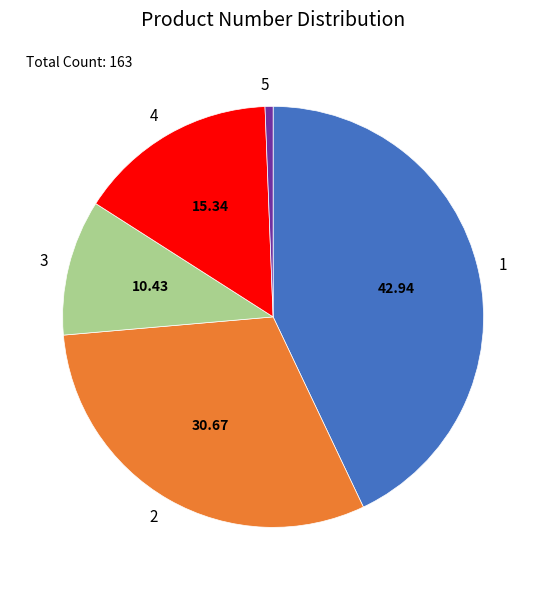

Which category has the biggest portion of the pie?

1